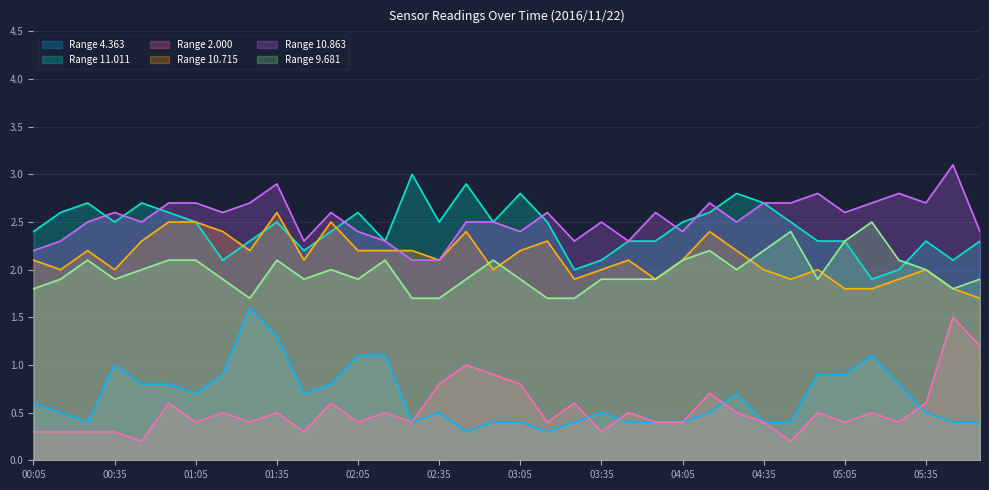

How many lines are shown in the chart?

6